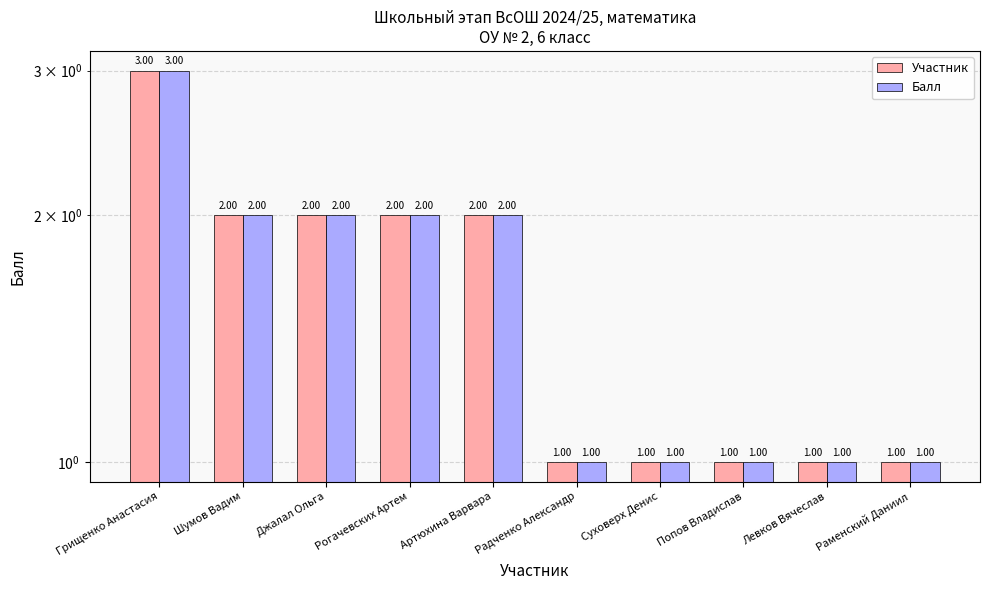

At how many categories does at least one series exceed 2?

1